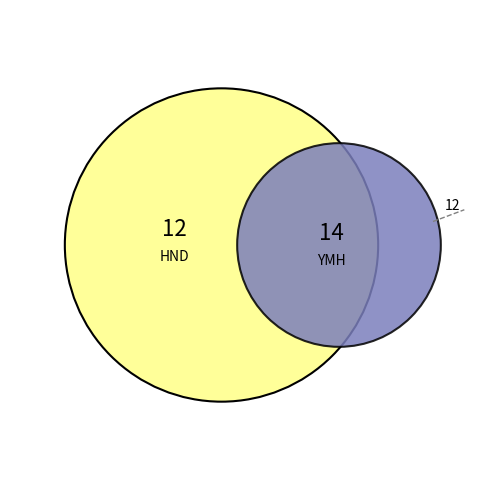

Which category has the smallest portion of the pie?

HND